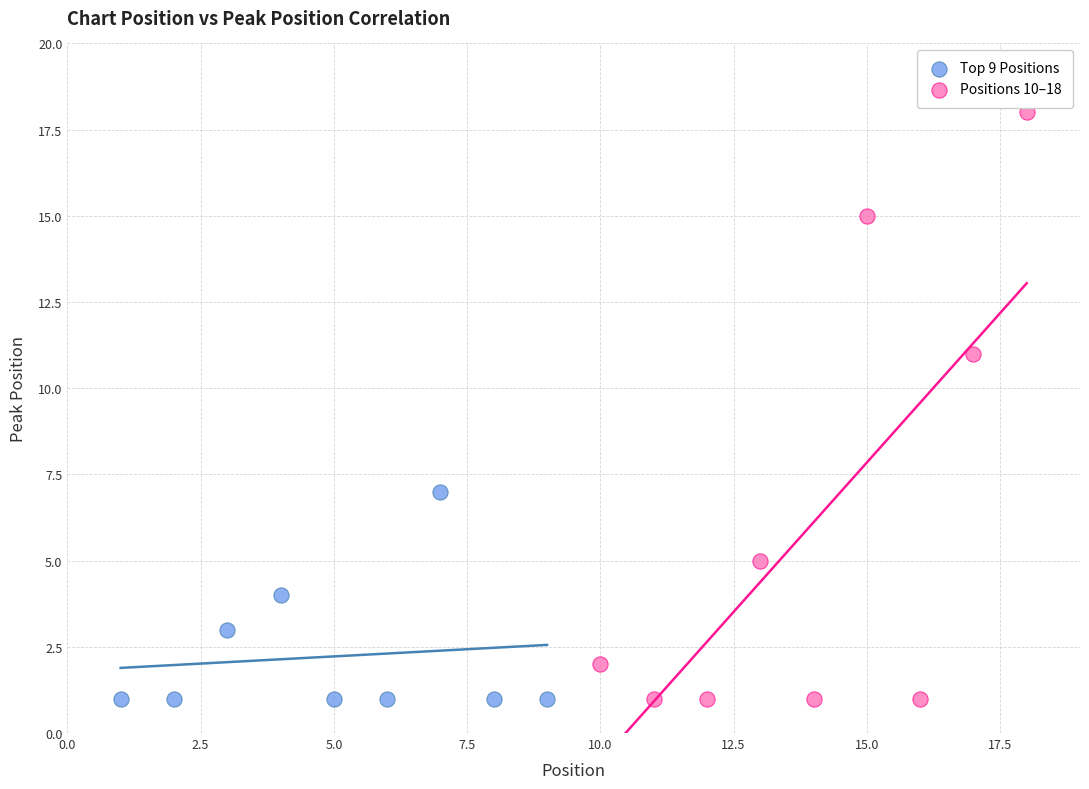

Which series has the largest Y range (max minus min)?

Positions 10–18